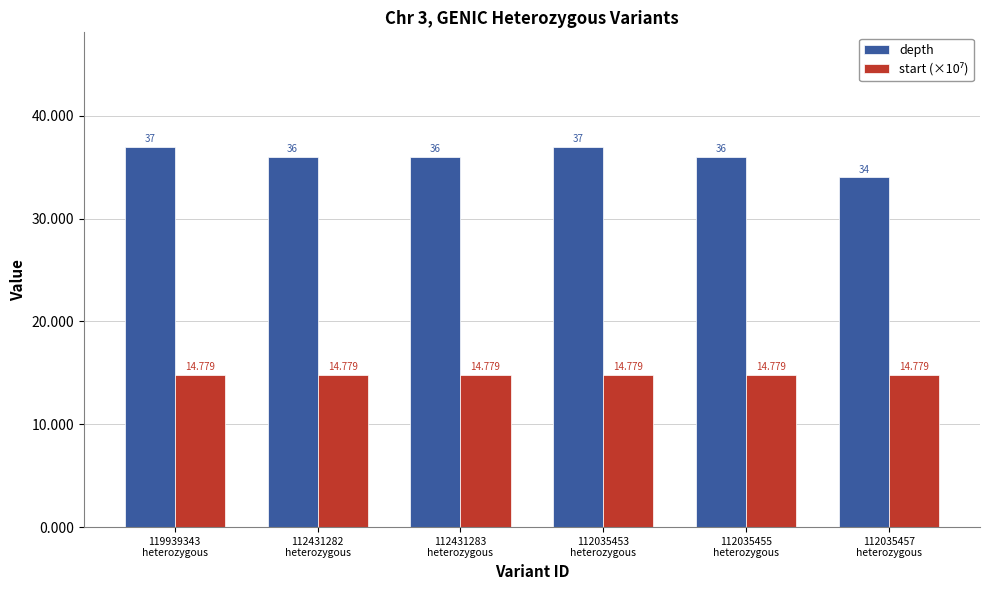

What is the average value of the depth series?

36.0